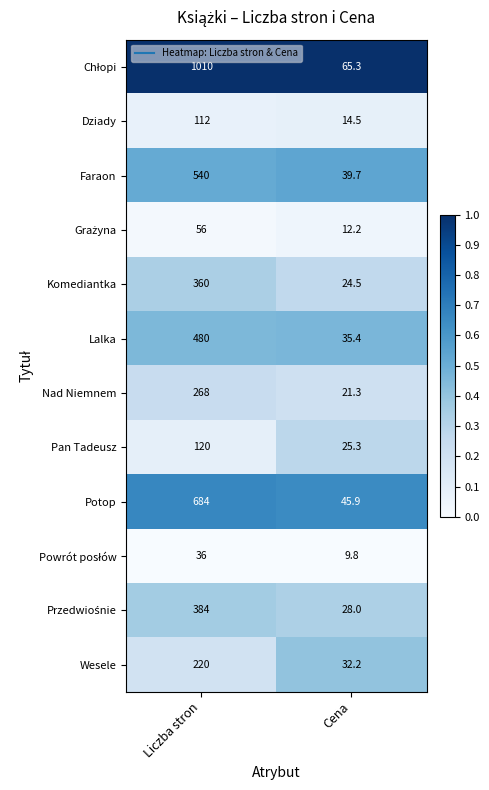

True or false: Nad Niemnem has a value of 90.6 at Liczba stron.

False